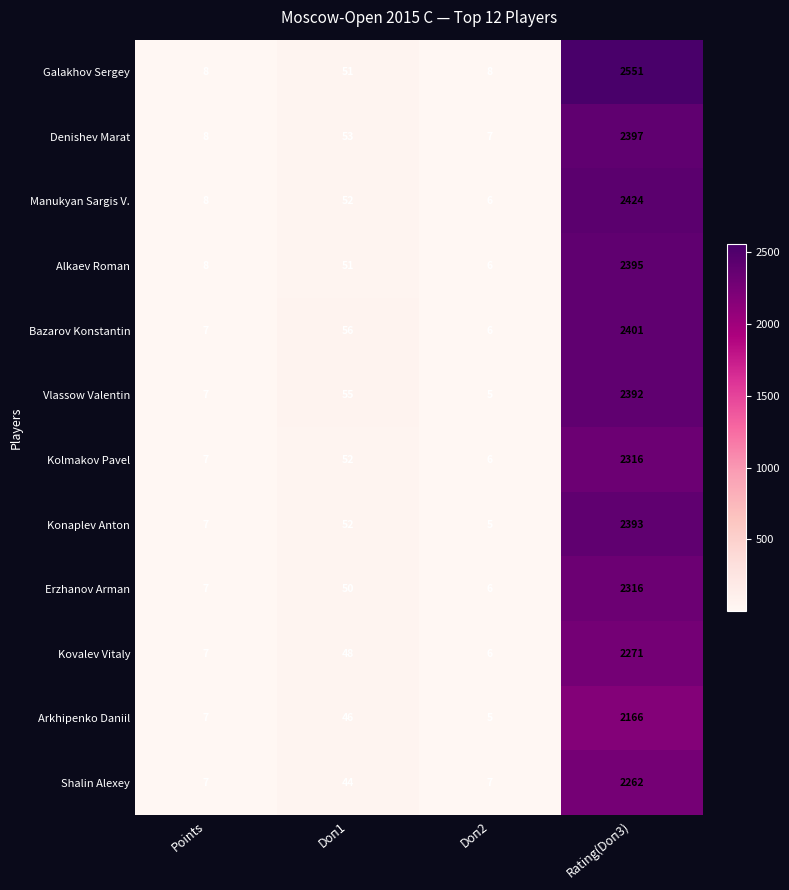

At which category does the chart reach its minimum across all series?

Doп2